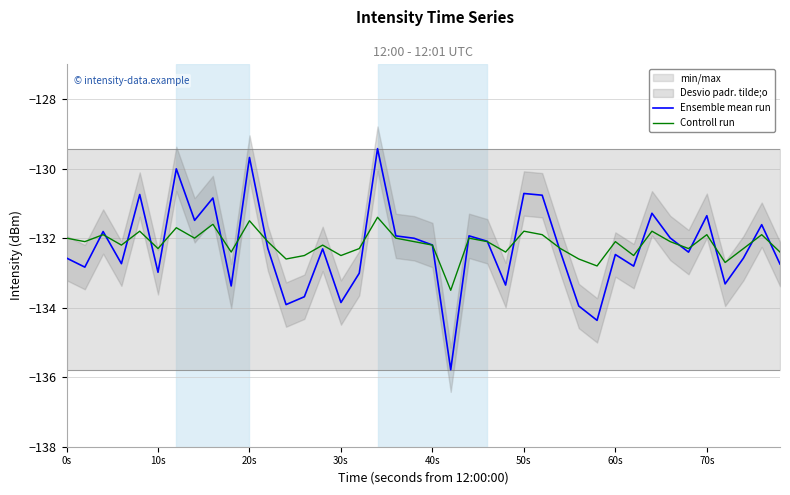

What is the highest value of the Controll run series?

-131.4